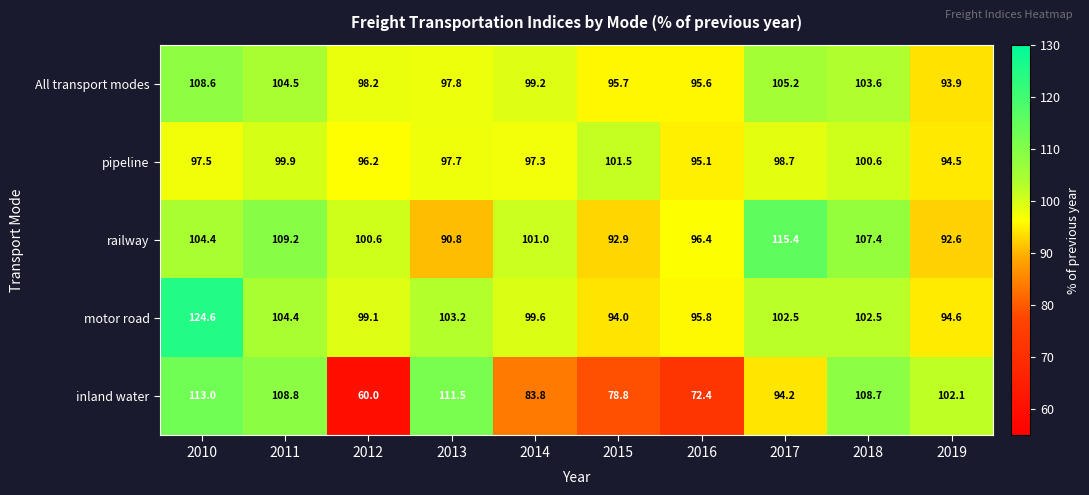

What is the greatest value displayed?

124.6